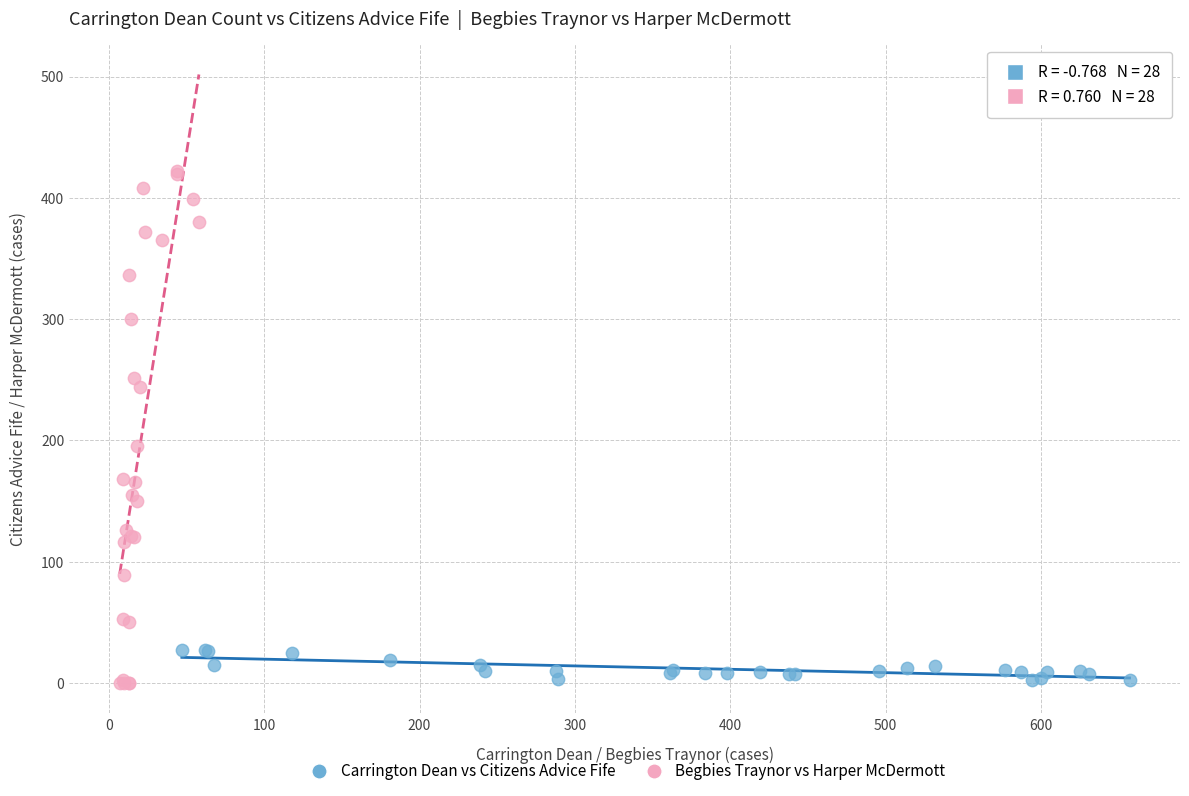

Which series has the widest spread of Y values?

Begbies Traynor vs Harper McDermott